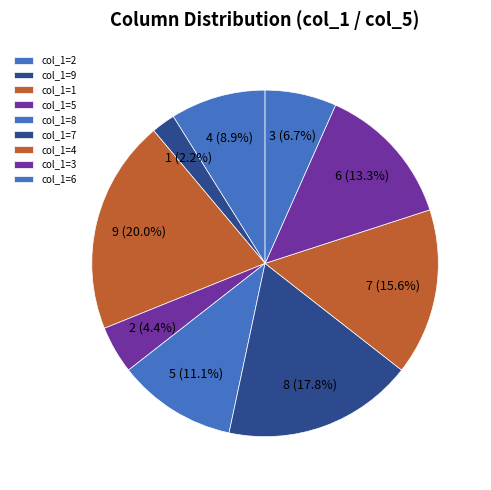

To the nearest percent, what is the average slice percentage?

11%